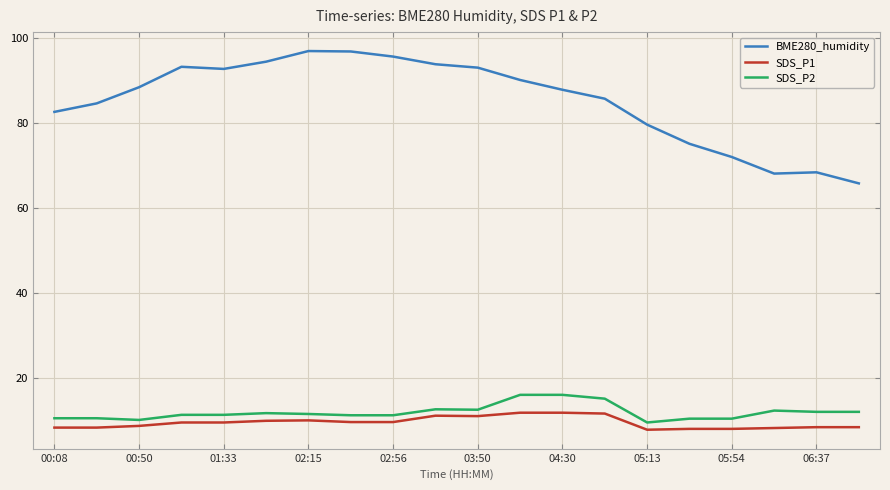

True or false: SDS_P2 and BME280_humidity intersect in this chart.

False